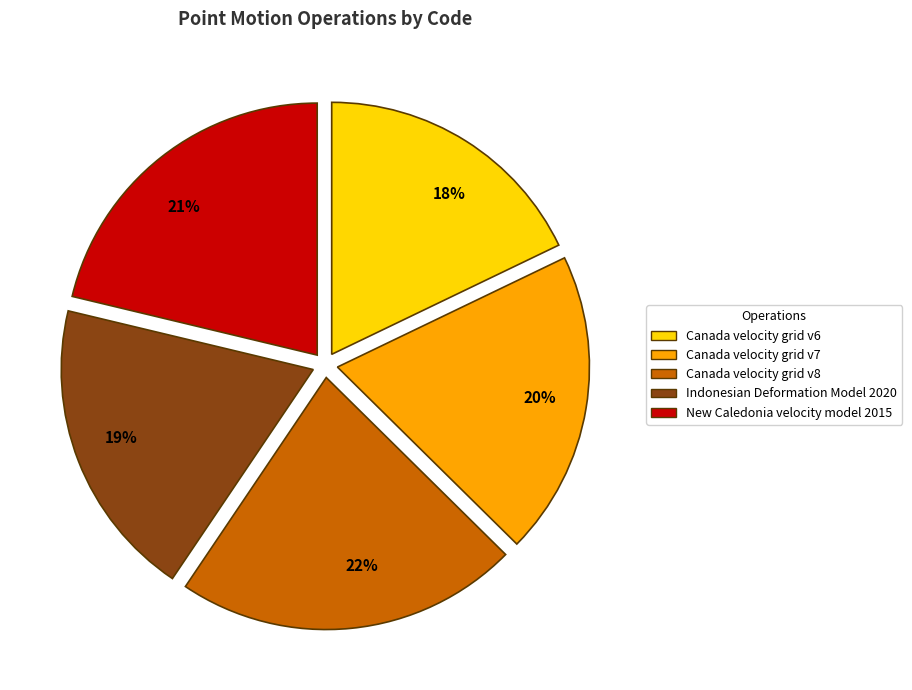

Which has a higher value, New Caledonia velocity model 2015 or Canada velocity grid v7?

New Caledonia velocity model 2015